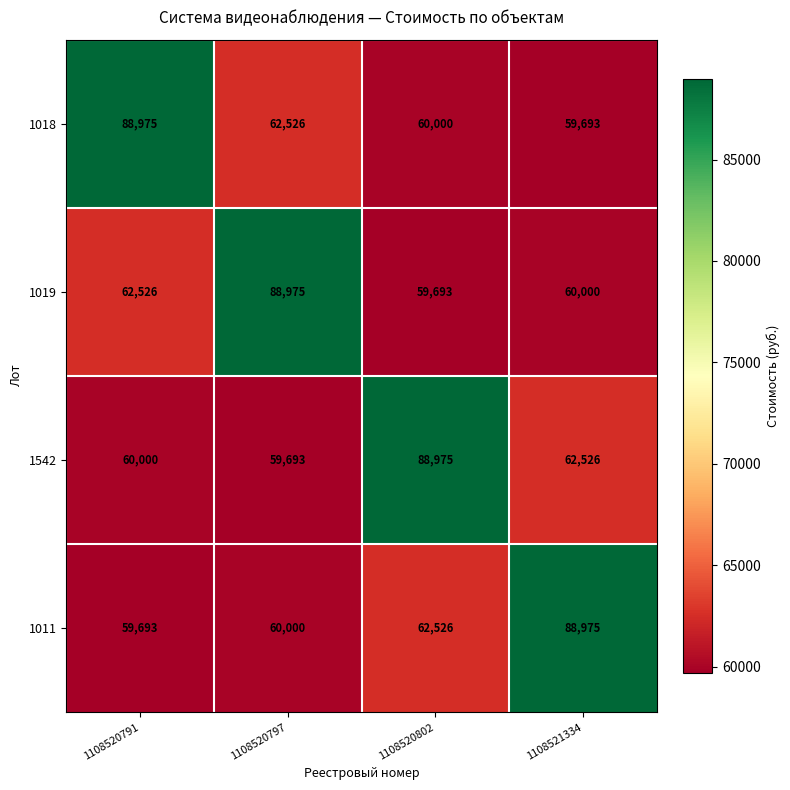

Is the value of 1542 at 1108520802 greater than the value of 1019 at 1108521334?

Yes